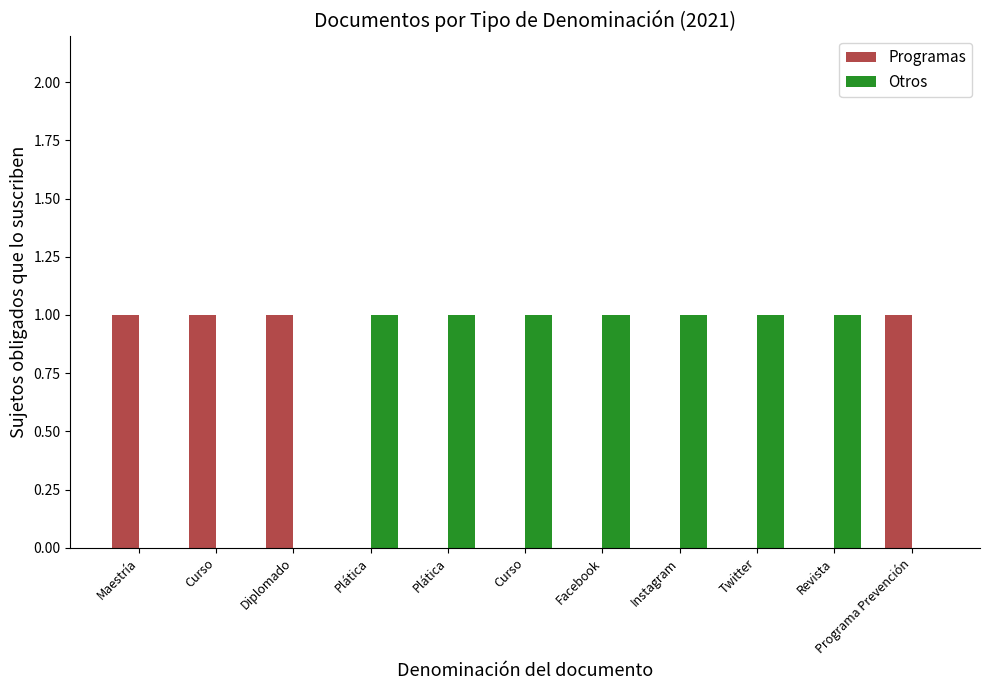

How many groups of bars are there?

11